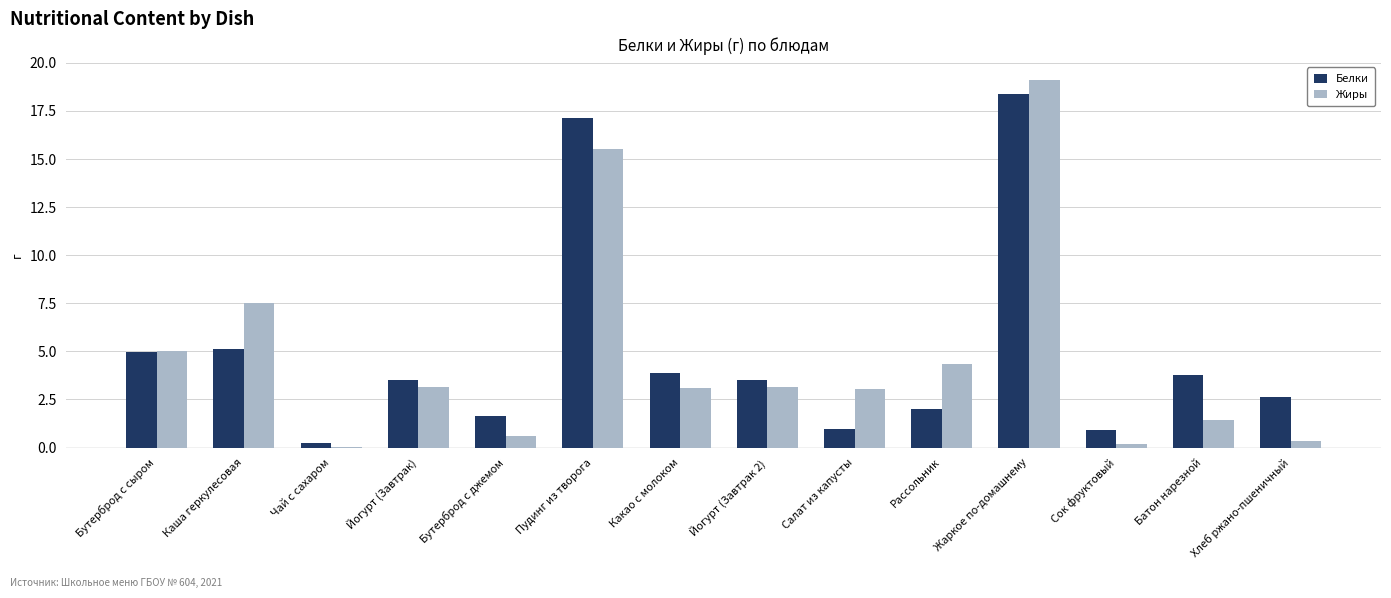

What value does the Жиры series have at Жаркое по-домашнему?

19.1